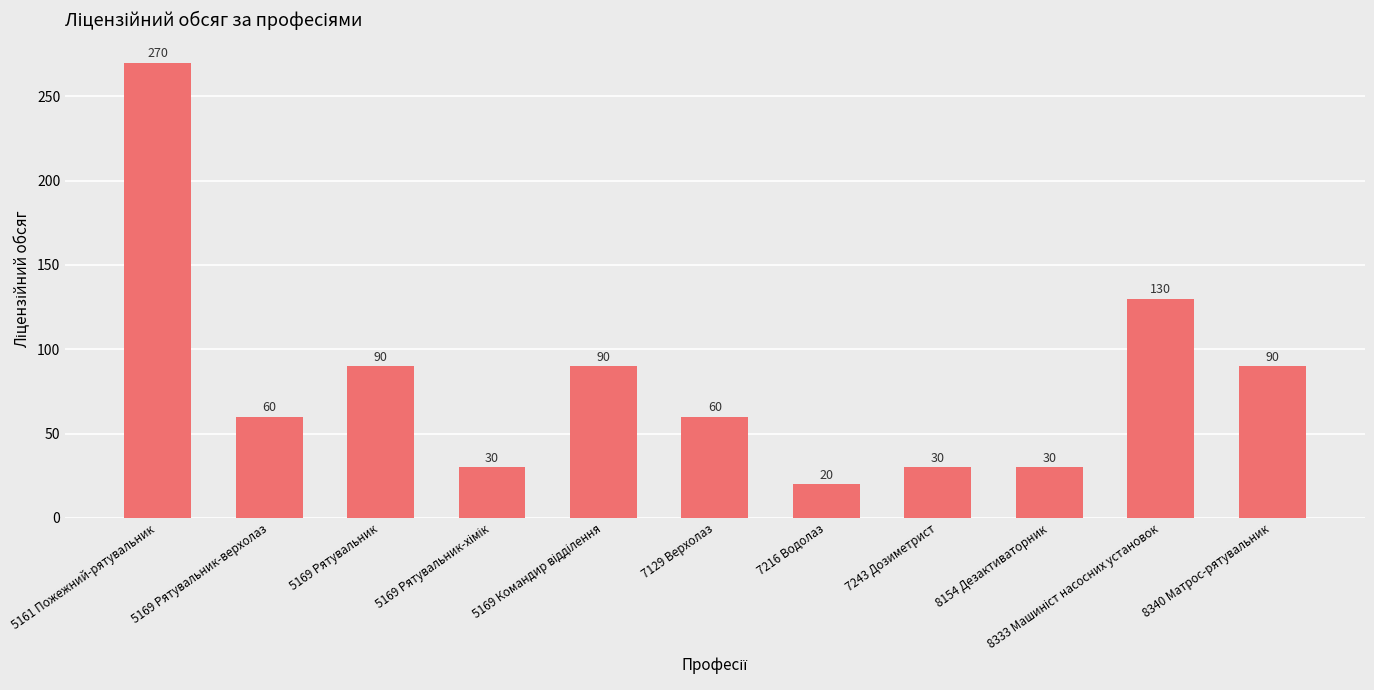

What position from the left is 7129 Верхолаз?

6